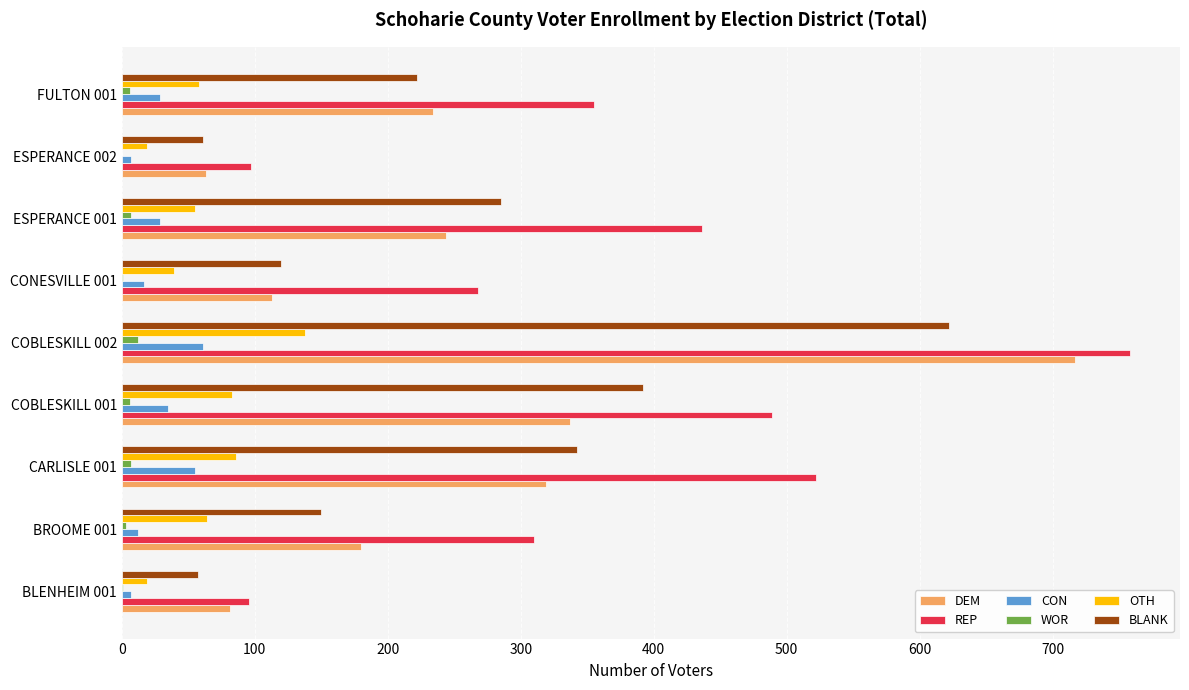

At which category is the sum across all series the highest?

COBLESKILL 002